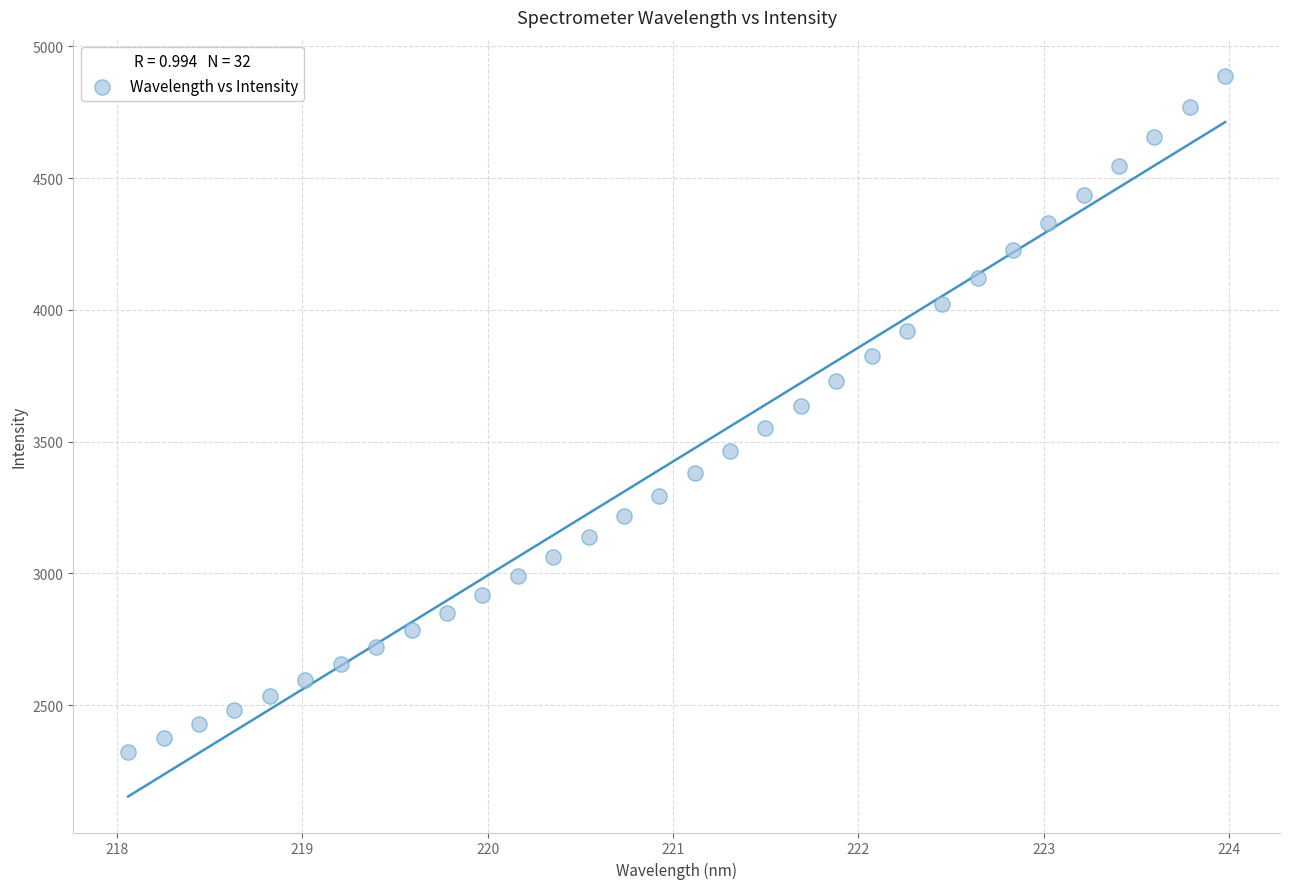

What is the range of X values (max minus min)?

5.9